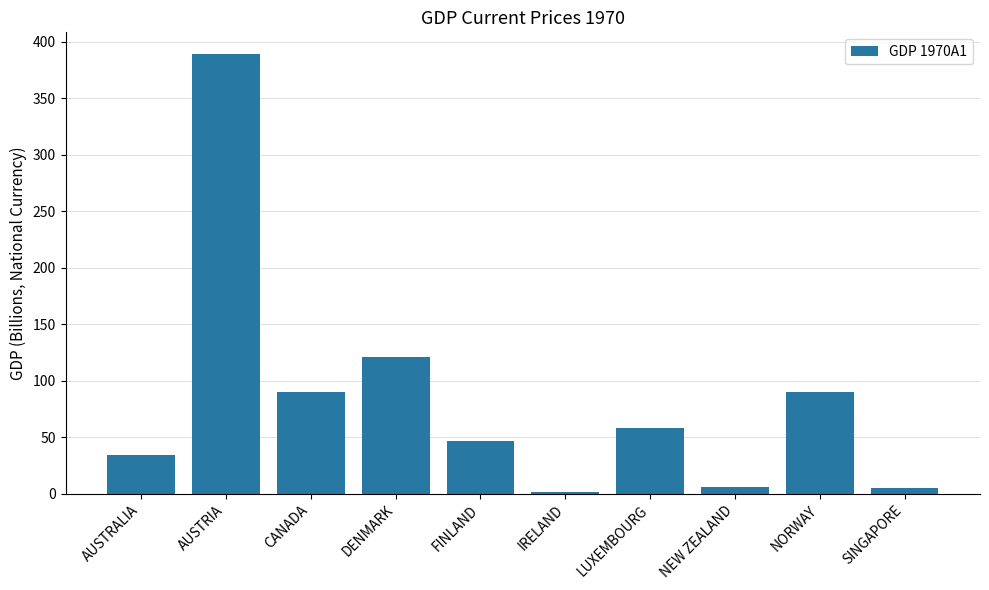

What is the label of the 5th bar from the left?

FINLAND